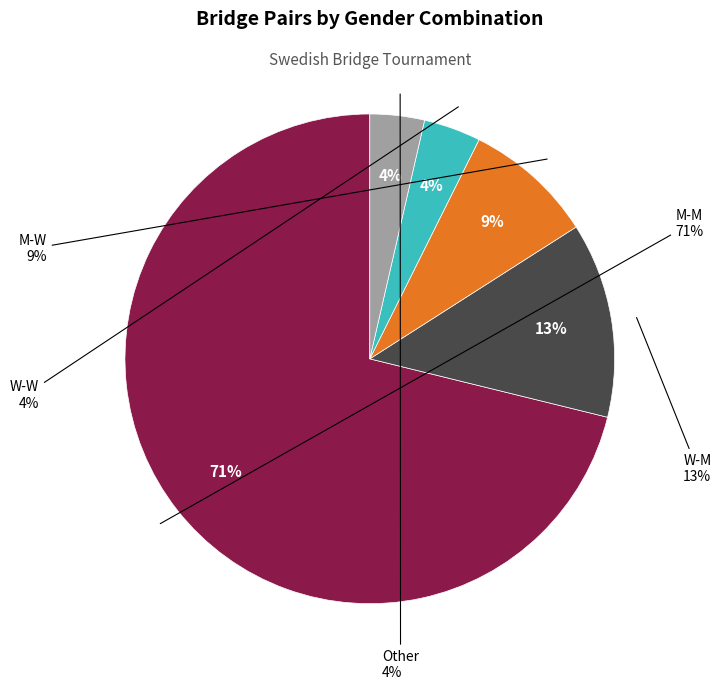

How many segments does this pie chart have?

2